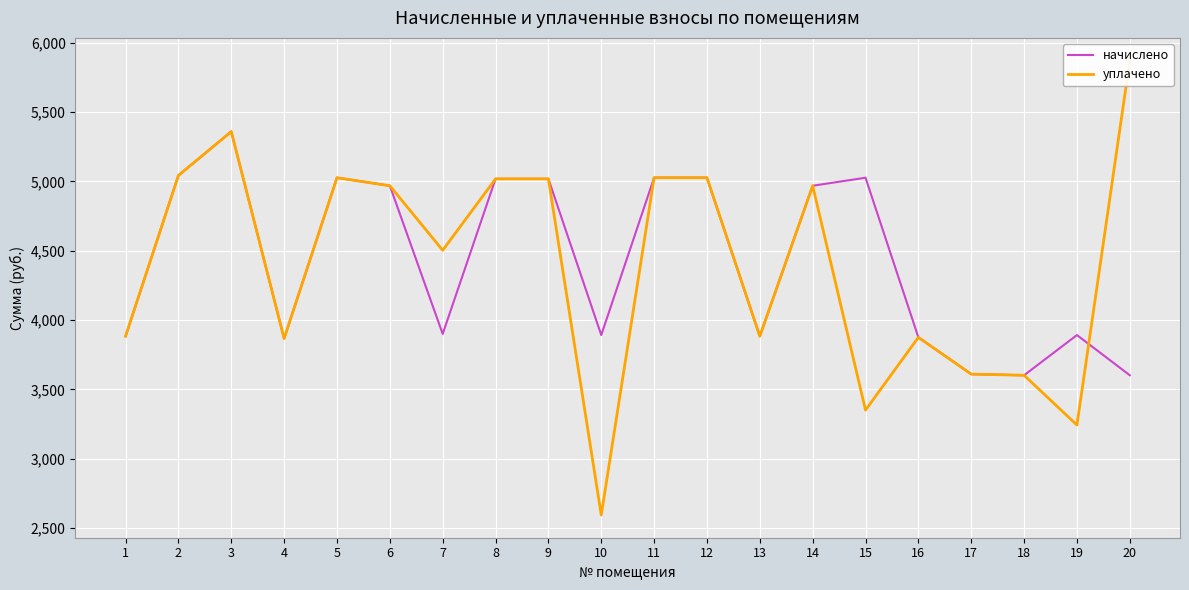

What is the maximum value for уплачено?

5870.3